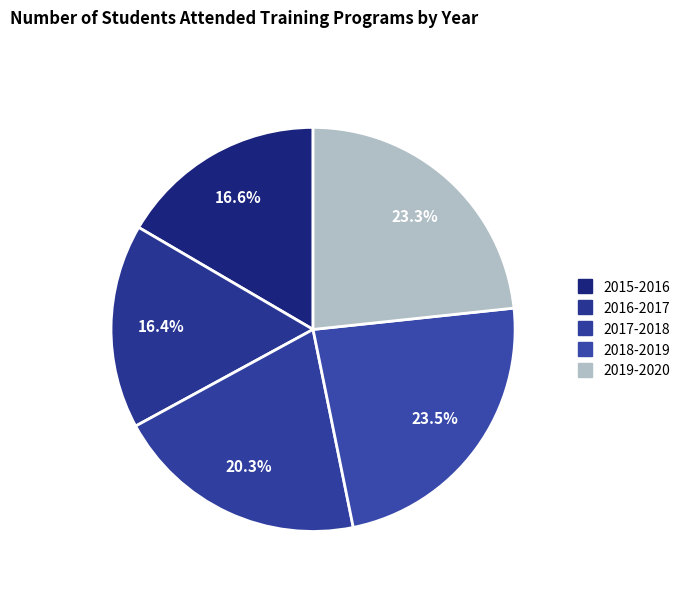

Count the number of slices in the pie.

5